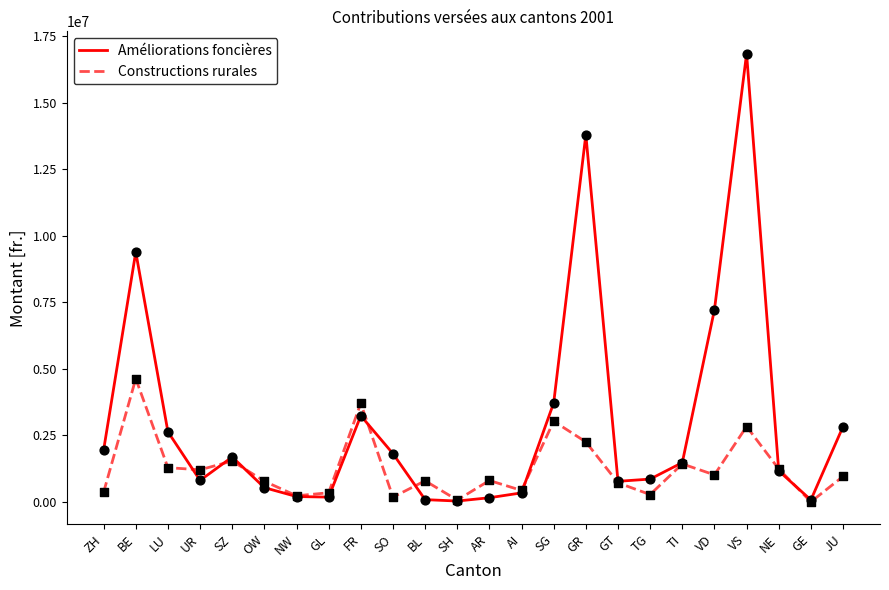

What are all the series names shown in the legend?

Améliorations foncières, Constructions rurales